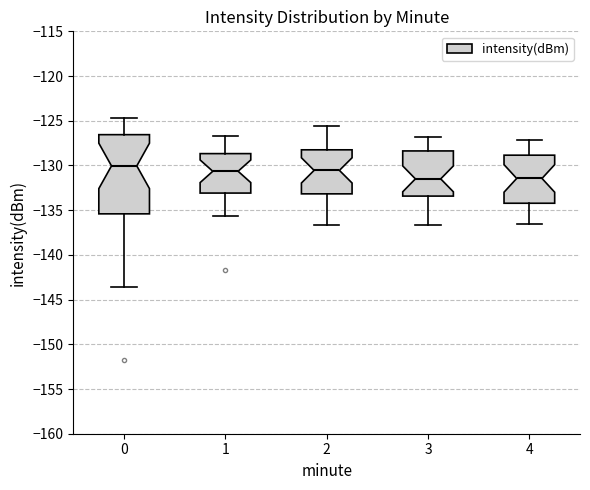

Which box has the highest median line?

0